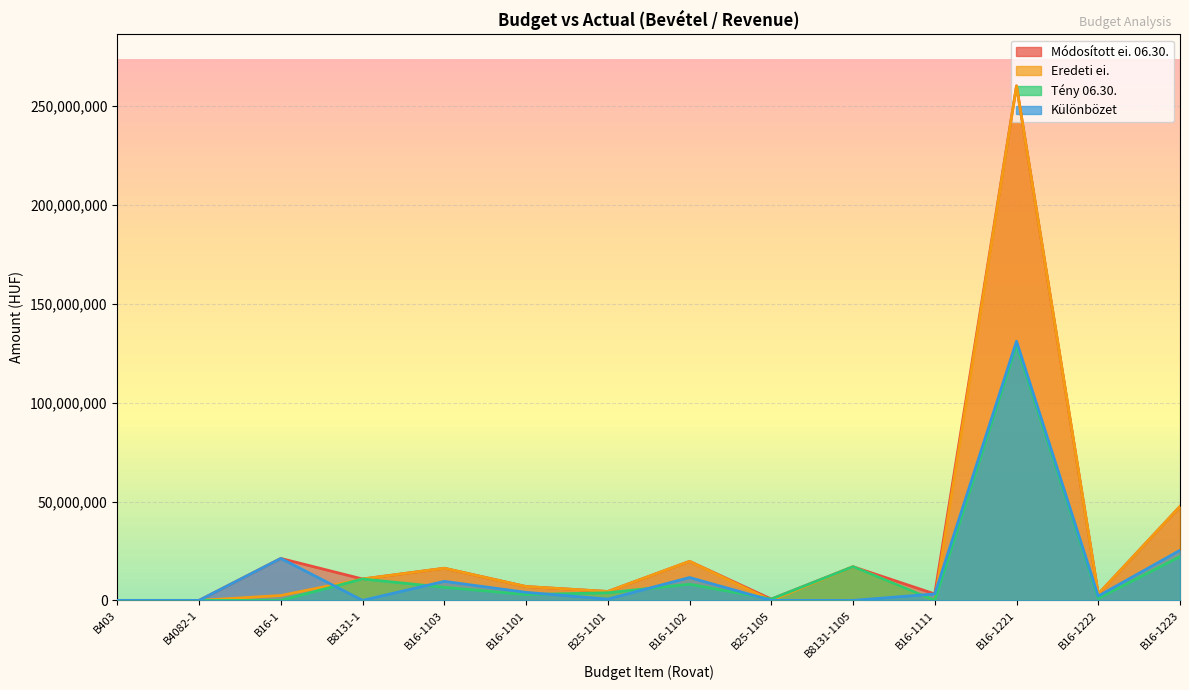

Reading left to right, transcribe all the data shown in this chart.

Módosított ei. 06.30.: 0	1500	21221604	10810958	16258950	7005263	4500000	19746500	654581	17033910	3250000	260269918	3196558	47502672
Eredeti ei.: 0	1500	2468000	10810958	16258950	7005263	4500000	19746500	0	17033910	0	260269918	3196558	47502672
Tény 06.30.: 0	935	0	10810958	6636262	2944293	3852610	8176375	654581	17033910	0	129168699	1014769	22169942
Különbözet: 0	565	21221604	0	9622688	4060970	647390	11570125	0	0	3250000	131101219	2181789	25332730